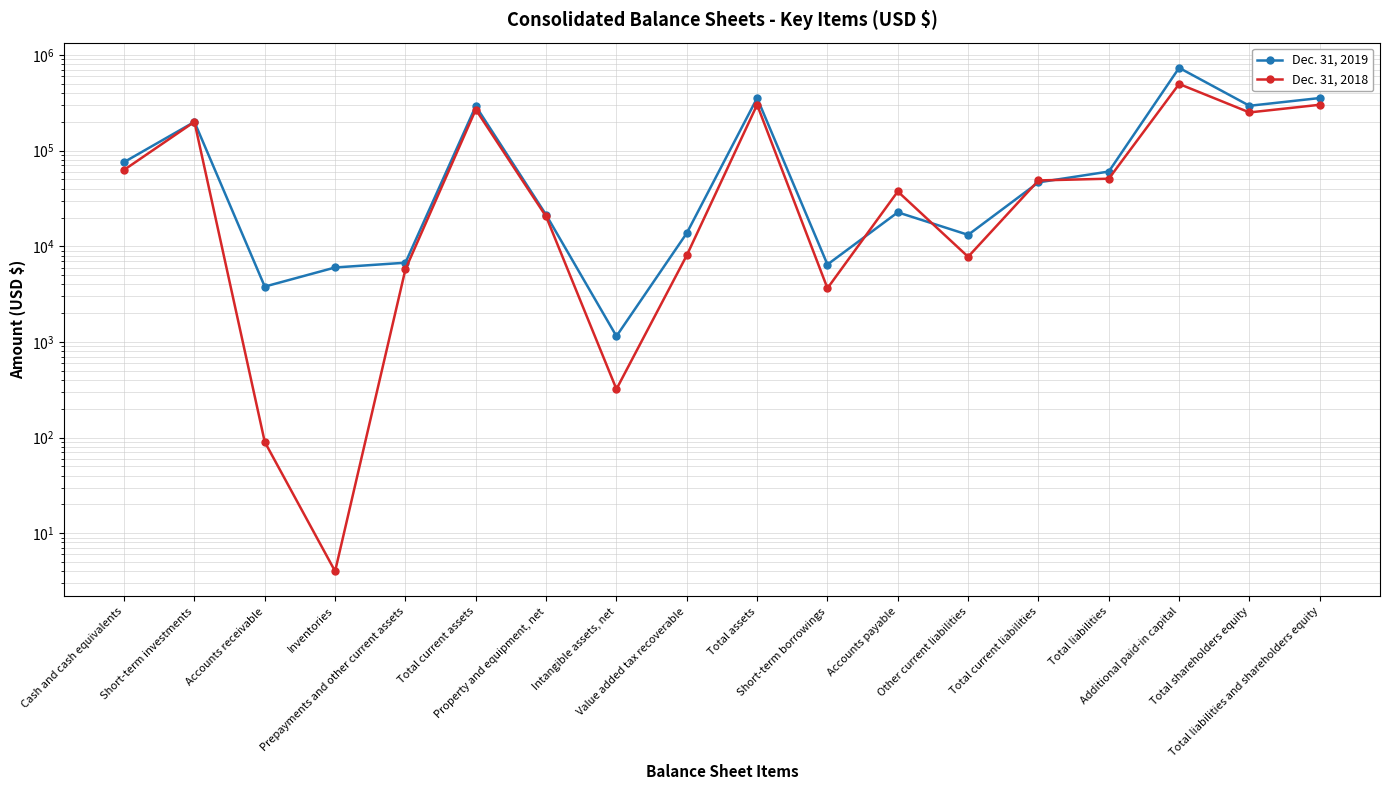

At which label does Dec. 31, 2019 reach its peak?

Additional paid-in capital